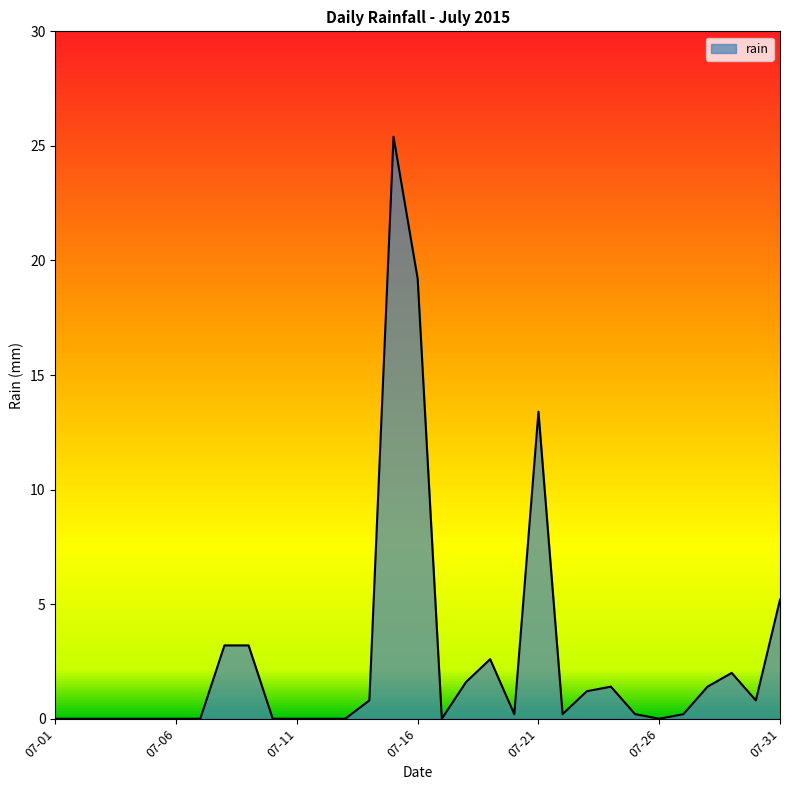

What is the greatest value displayed?

25.4